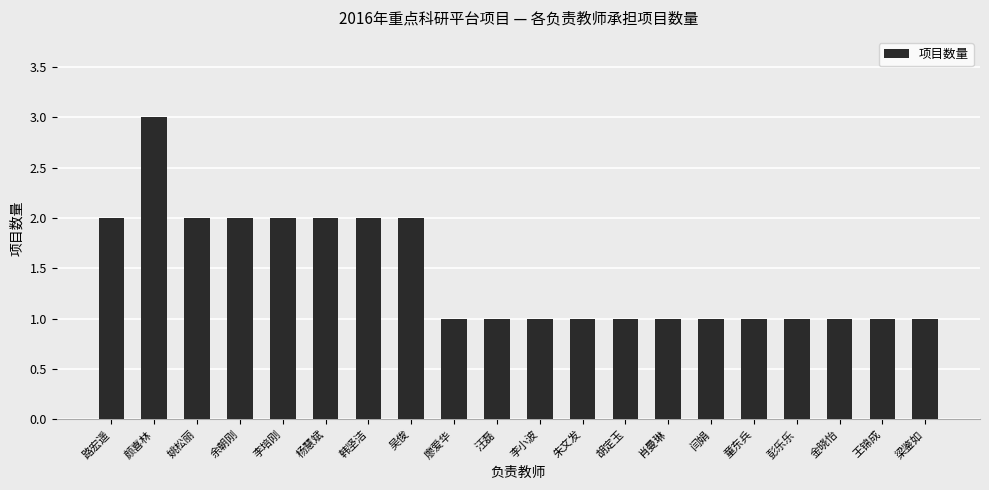

What position from the left is 金晓怡?

18